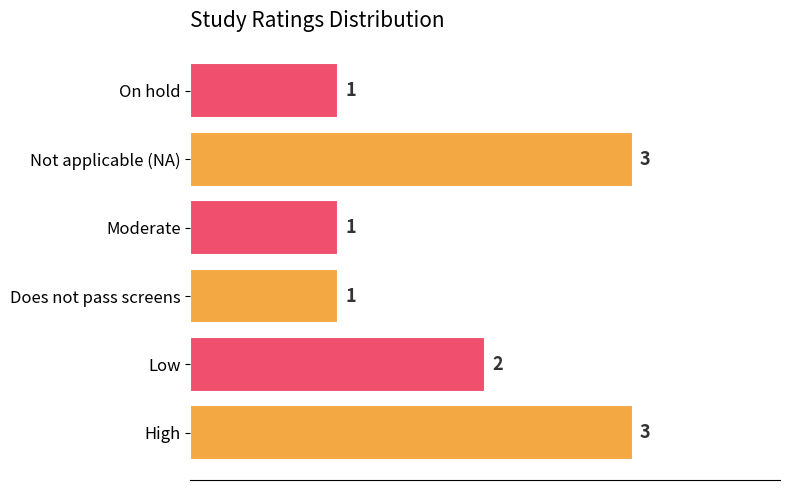

Where is the data nearest to the value 2?

Low